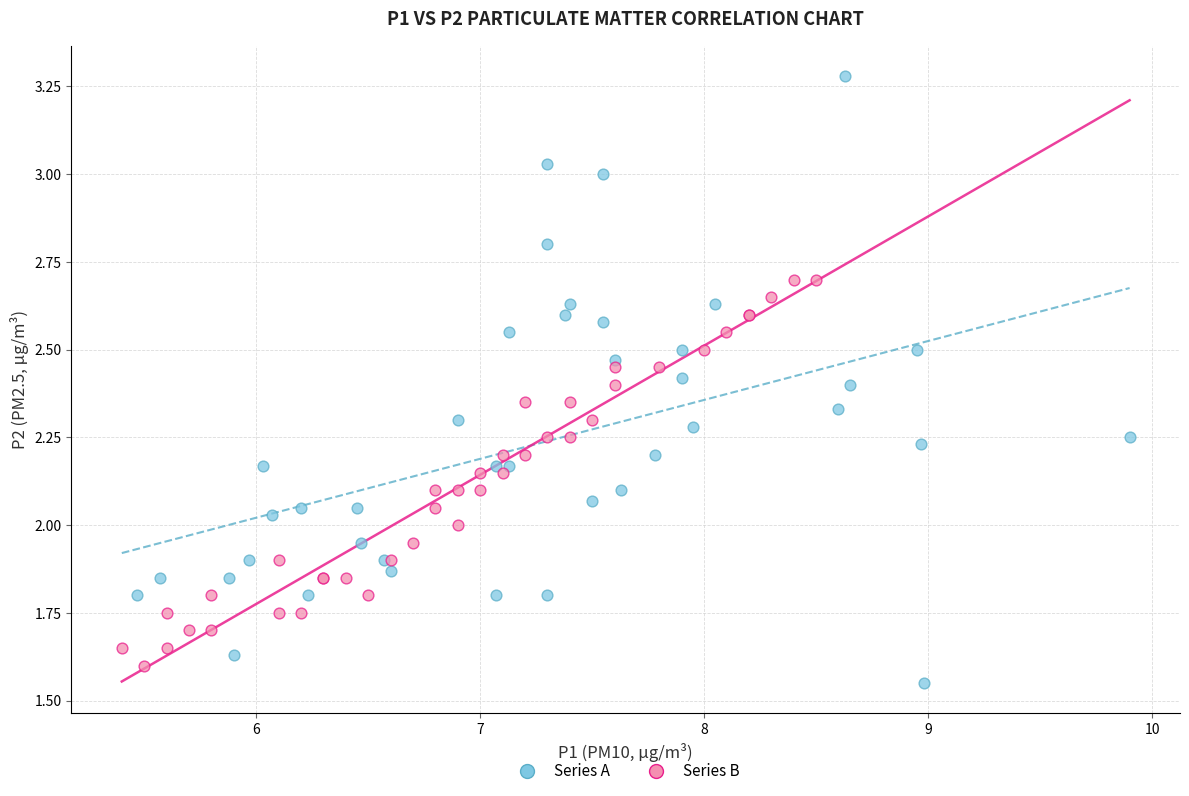

Which series contains the highest Y value?

Series A